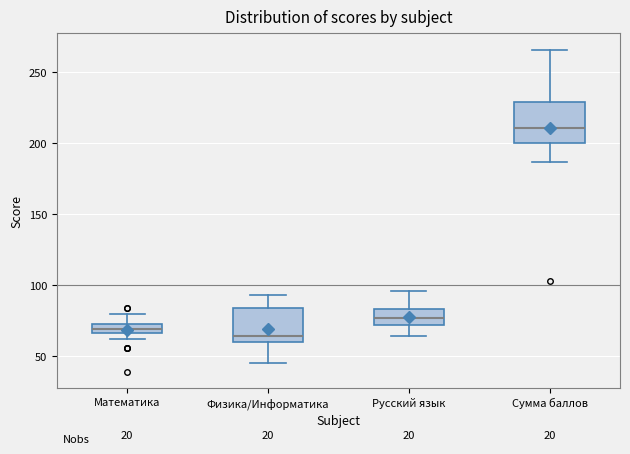

Comparing the boxes themselves (not the whiskers), which one is the tallest?

Сумма баллов